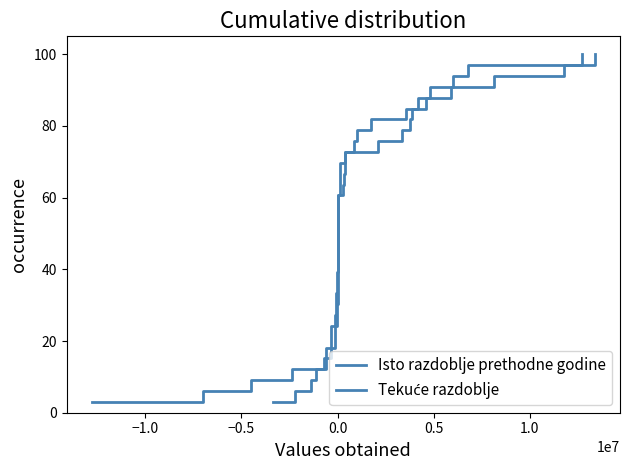

Where is Isto razdoblje prethodne godine nearest to the value 51?

16